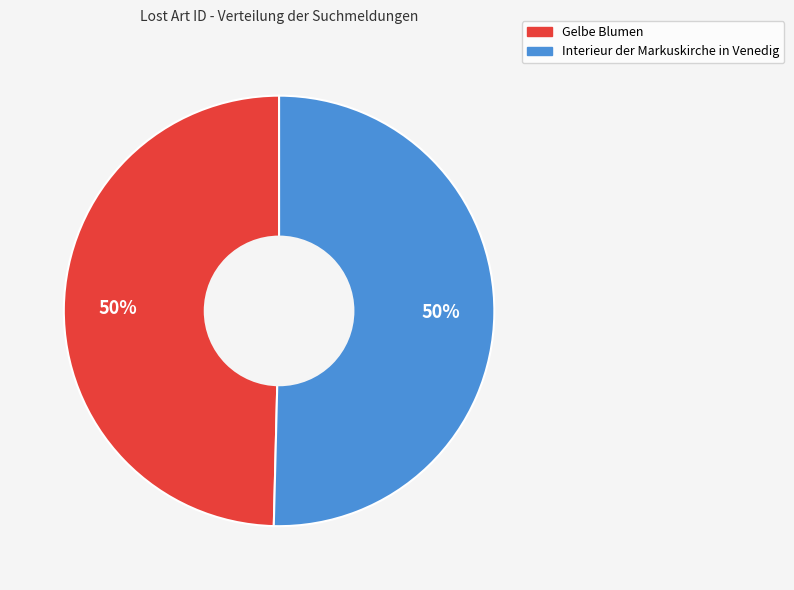

True or false: Gelbe Blumen accounts for 39% of the total.

False